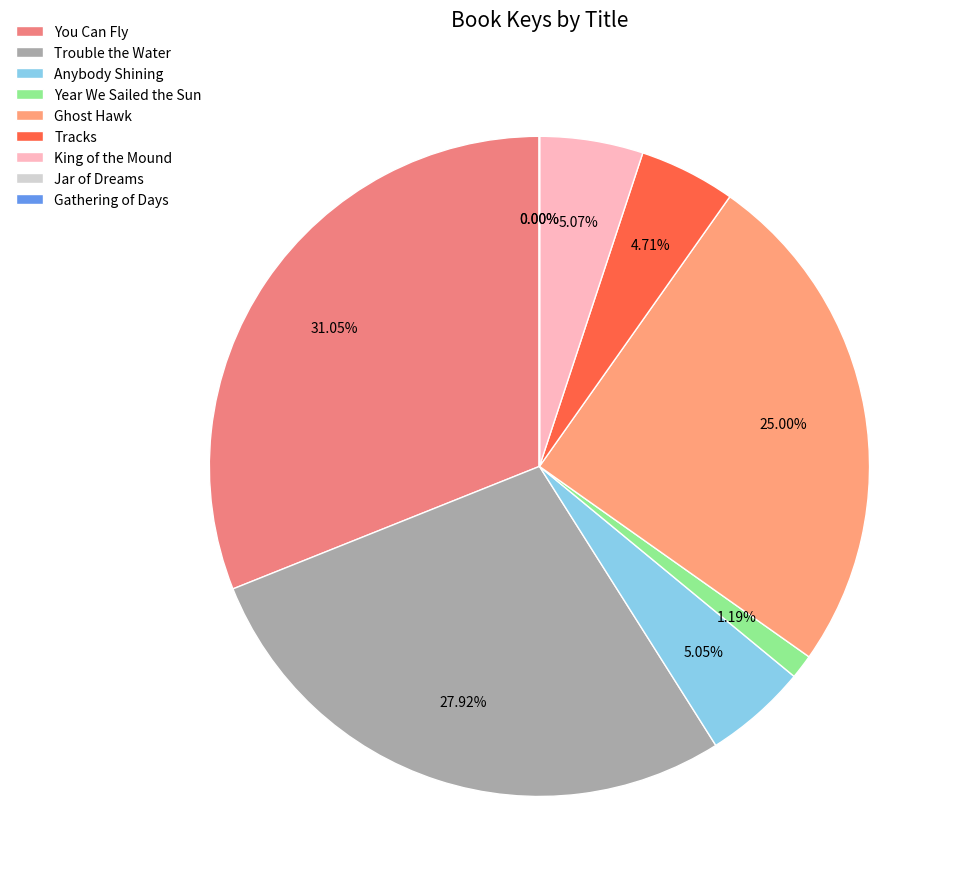

Is Gathering of Days the majority of the pie?

No